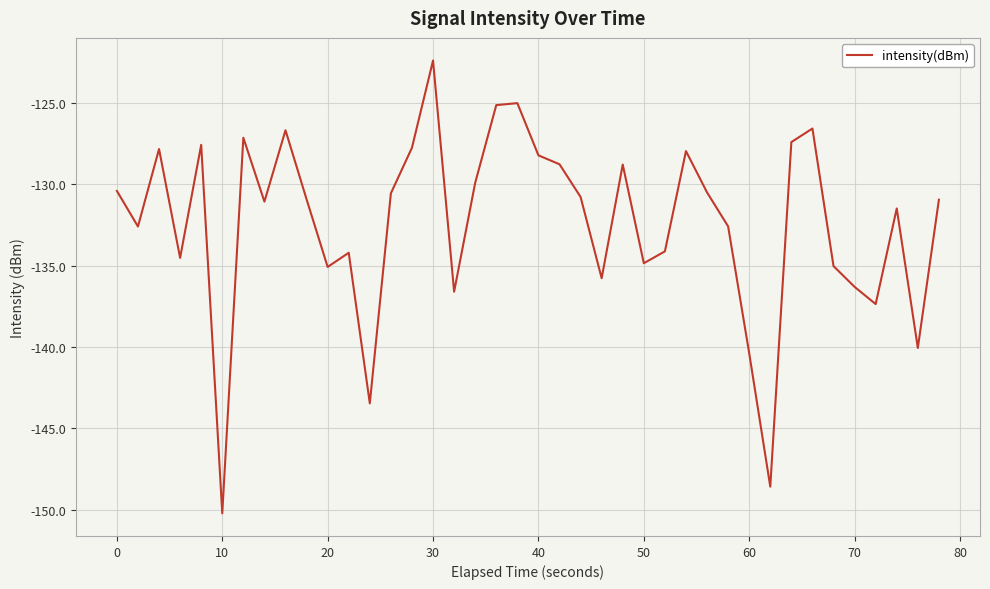

What is the minimum value shown in the chart?

-150.2